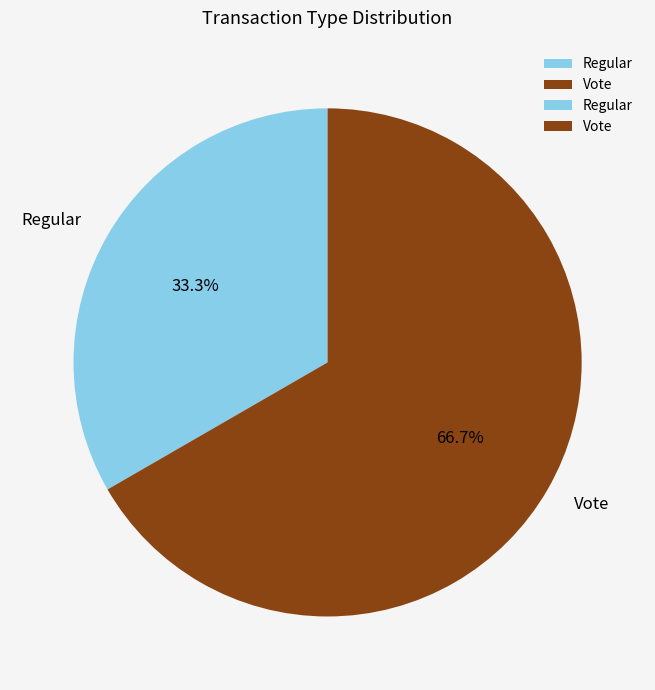

Which category has the biggest portion of the pie?

Vote